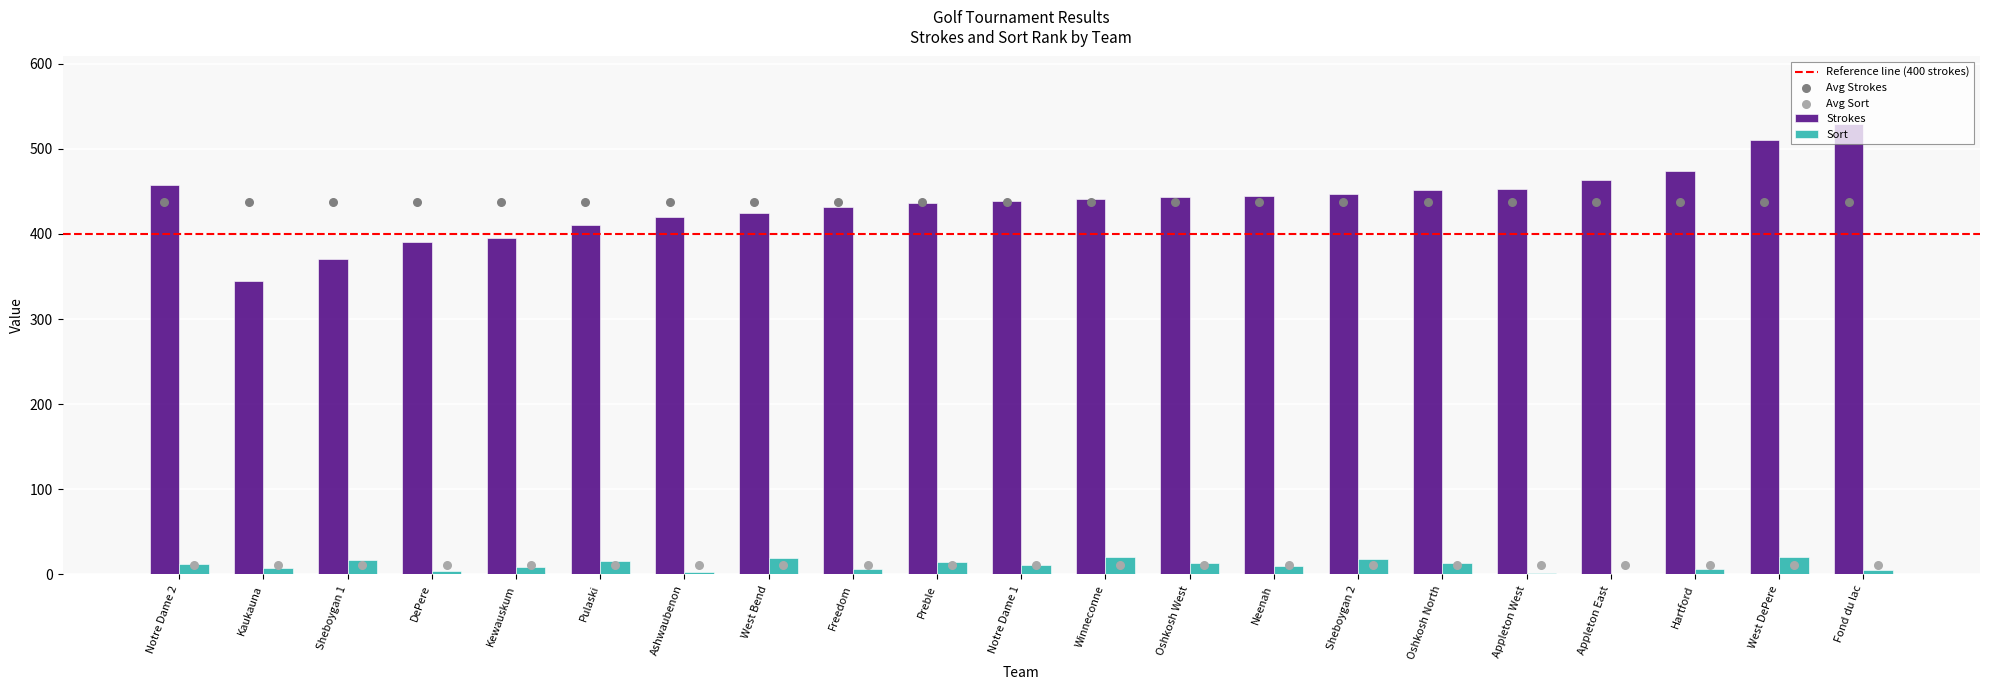

Which series reaches the maximum Y coordinate?

Strokes